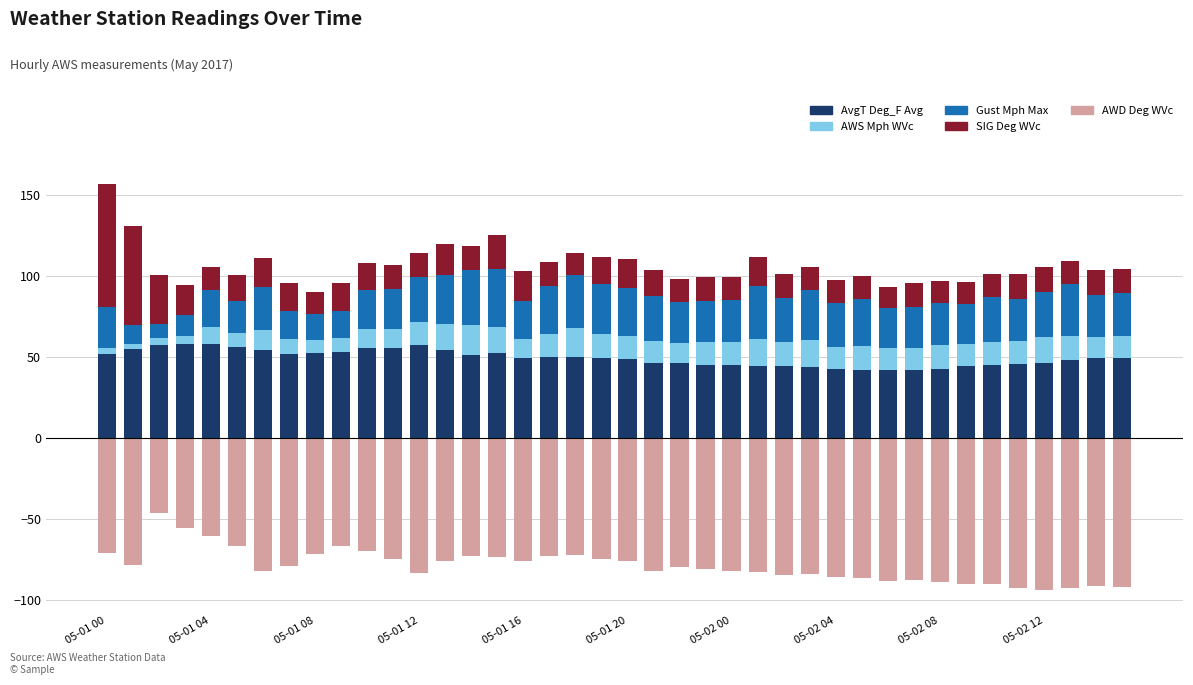

Which has a higher value, 26 or 05-01 12?

05-01 12